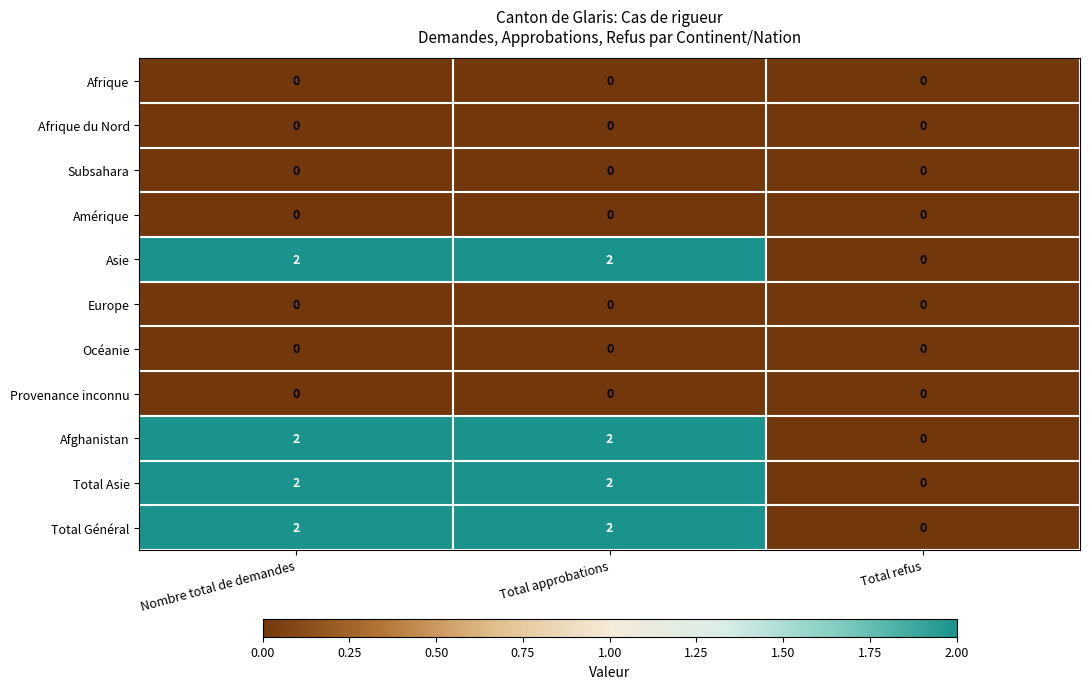

How many Total Général values are between 0 and 2?

3